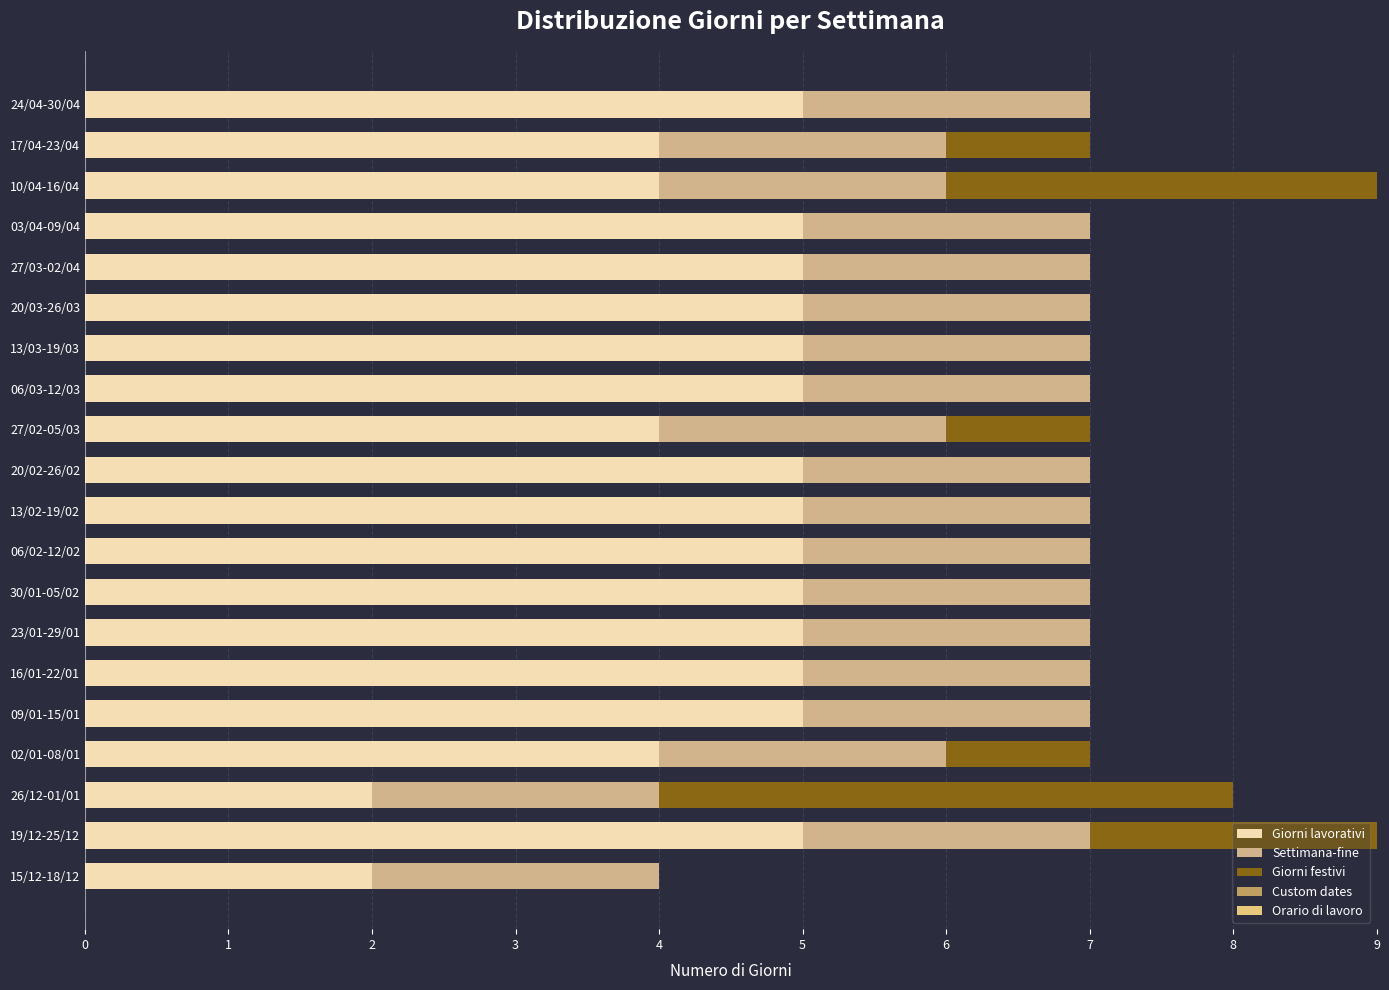

How many distinct data groups are displayed?

3